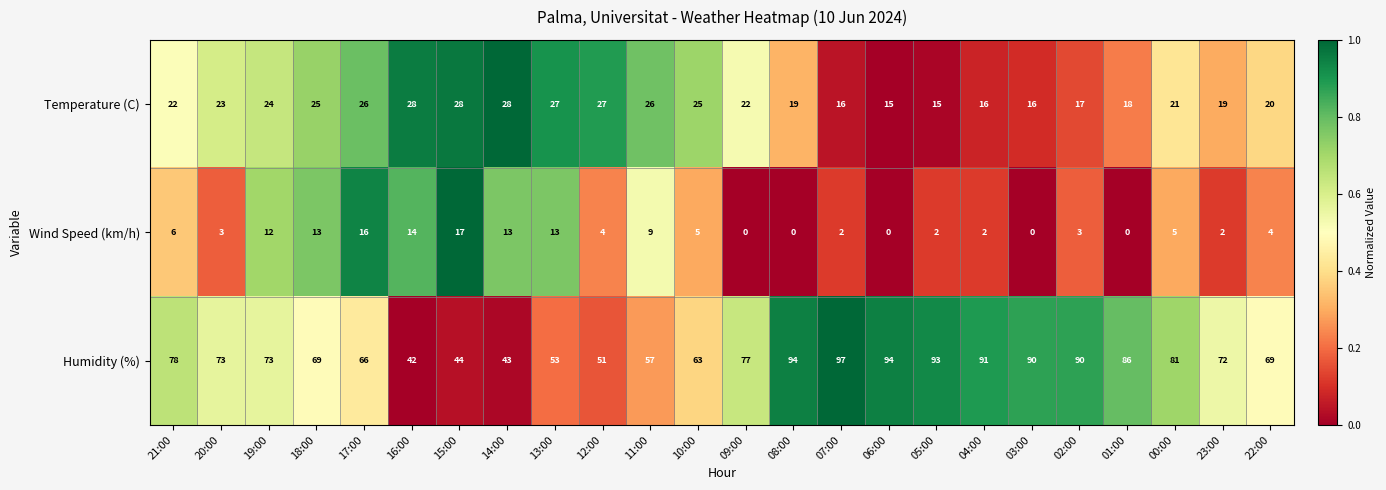

Which series has the largest total across all categories?

Humidity (%)